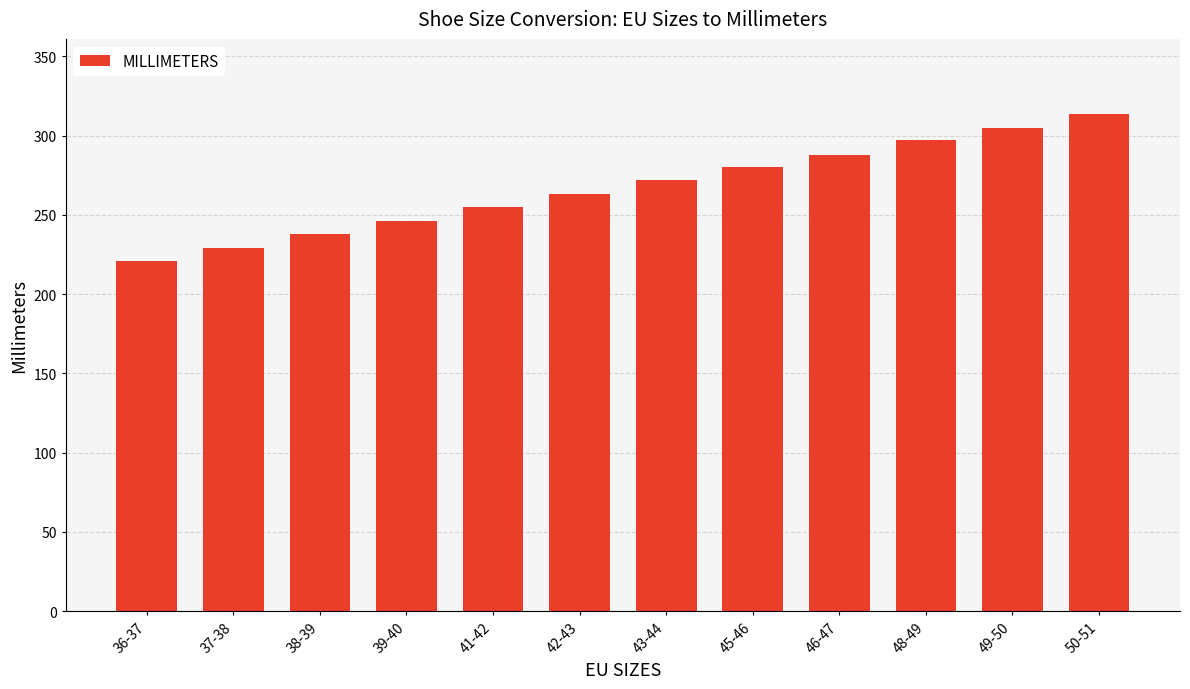

How many distinct data groups are displayed?

1